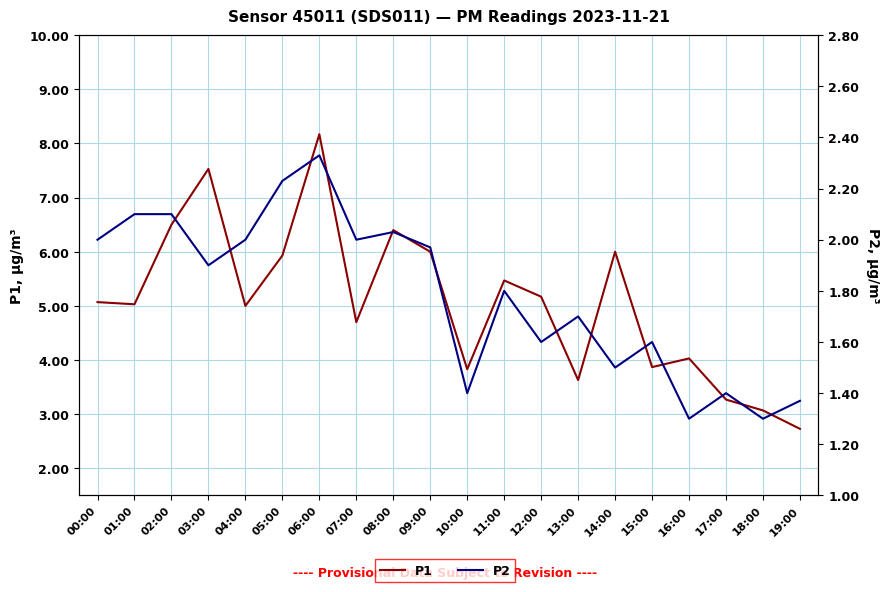

Reading right to left, extract all data points from this chart.

P1: 2.7	3.1	3.3	4.0	3.9	6.0	3.6	5.2	5.5	3.8	6.0	6.4	4.7	8.2	5.9	5.0	7.5	6.5	5.0	5.1
P2: 1.4	1.3	1.4	1.3	1.6	1.5	1.7	1.6	1.8	1.4	2.0	2.0	2.0	2.3	2.2	2.0	1.9	2.1	2.1	2.0